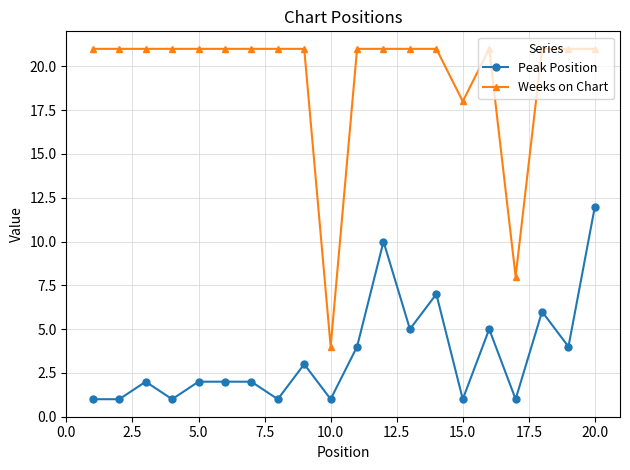

What is the lowest value of the Peak Position series?

1